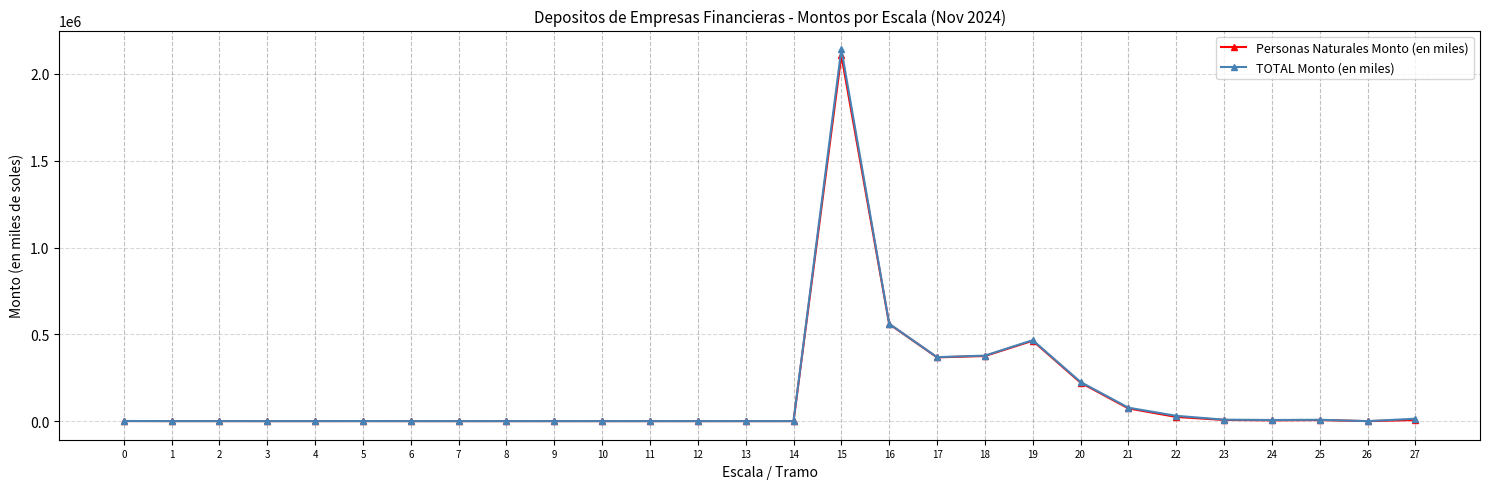

What is the value of the TOTAL Monto (en miles) point at the 6th from the left?

375.8